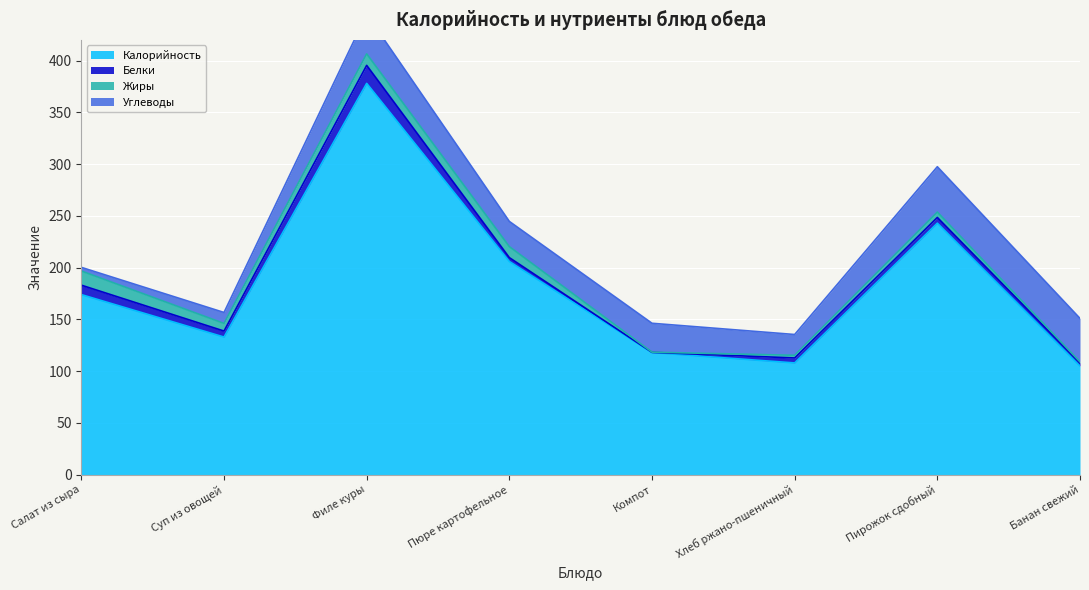

What is the value of the Жиры point at the 3rd from the left?

11.1